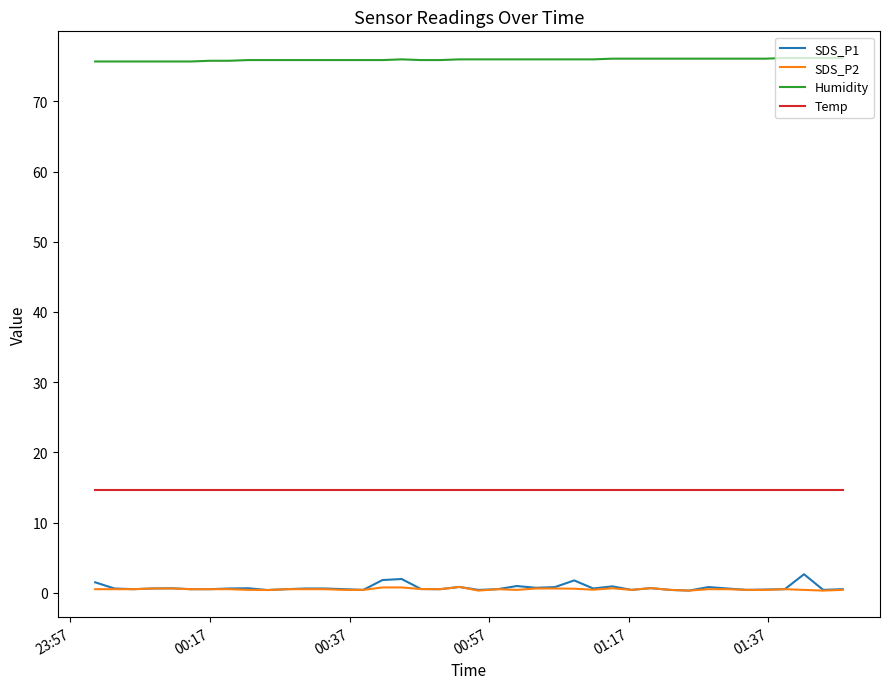

True or false: Humidity and Temp cross at least once.

False